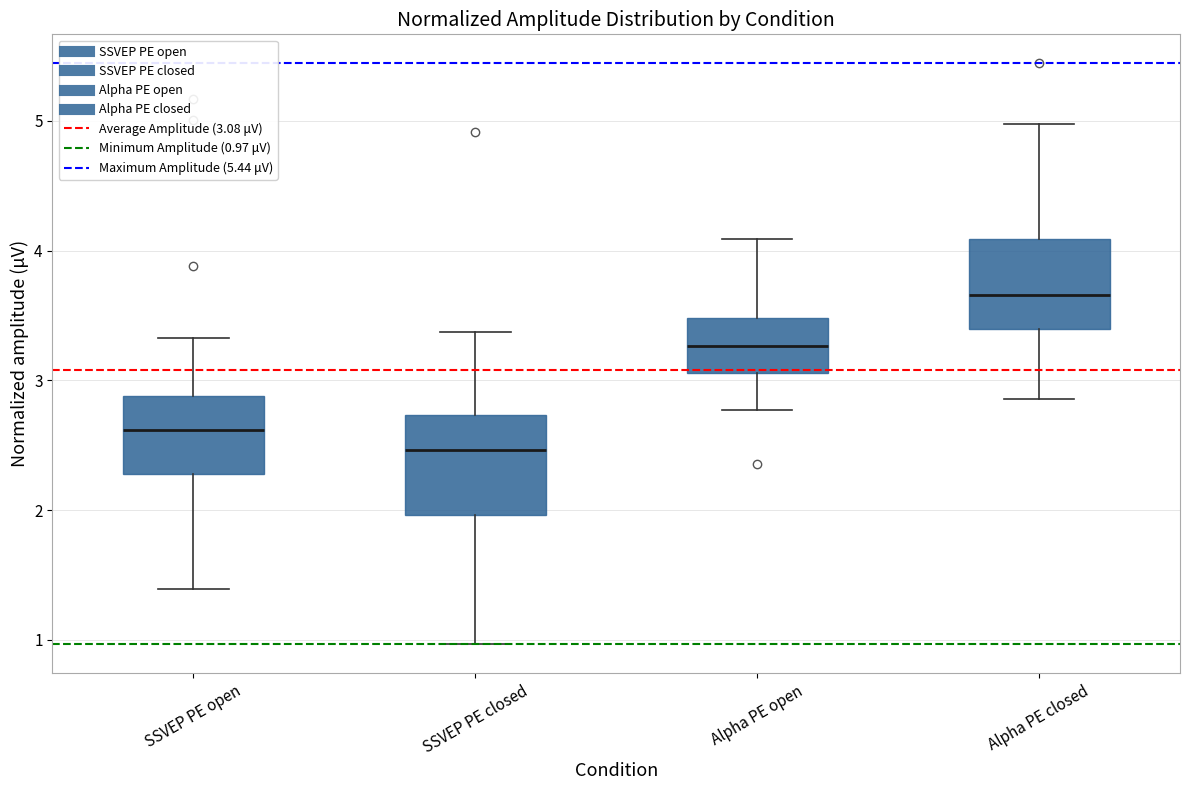

Which box's median line is the lowest?

SSVEP PE closed